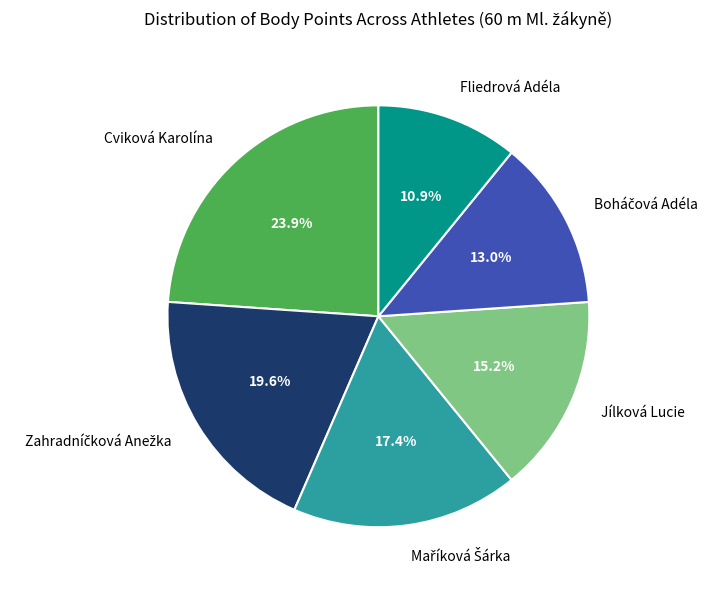

What portion of the pie excludes Cviková Karolína?

76.1%